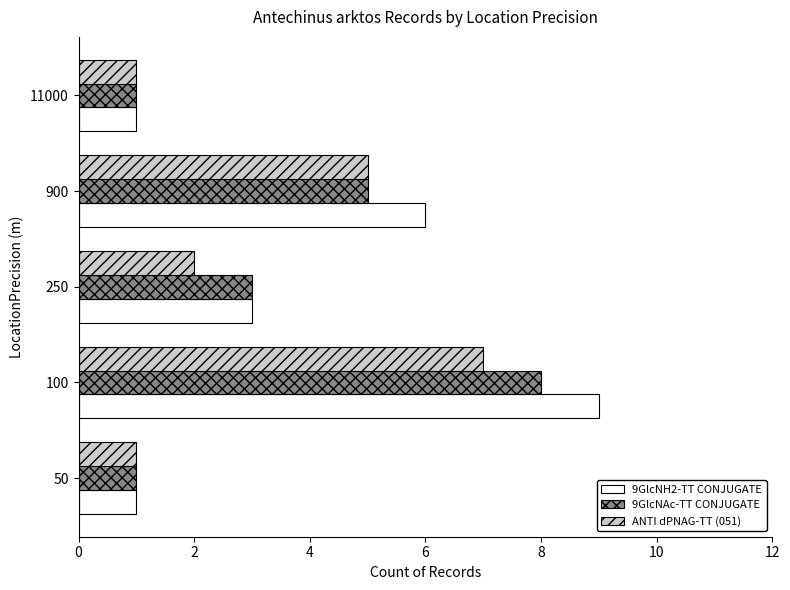

Which series has the widest spread of values?

9GlcNH2-TT CONJUGATE